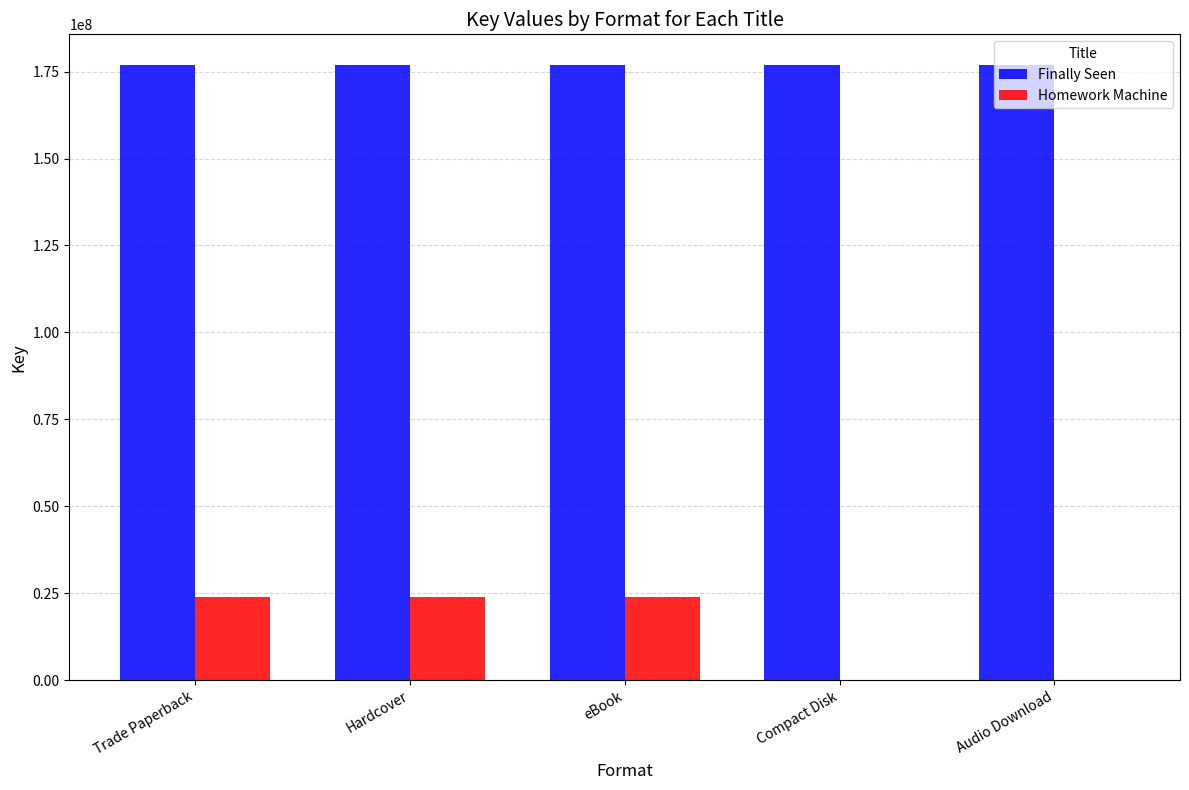

Does the chart contain stacked bars?

No